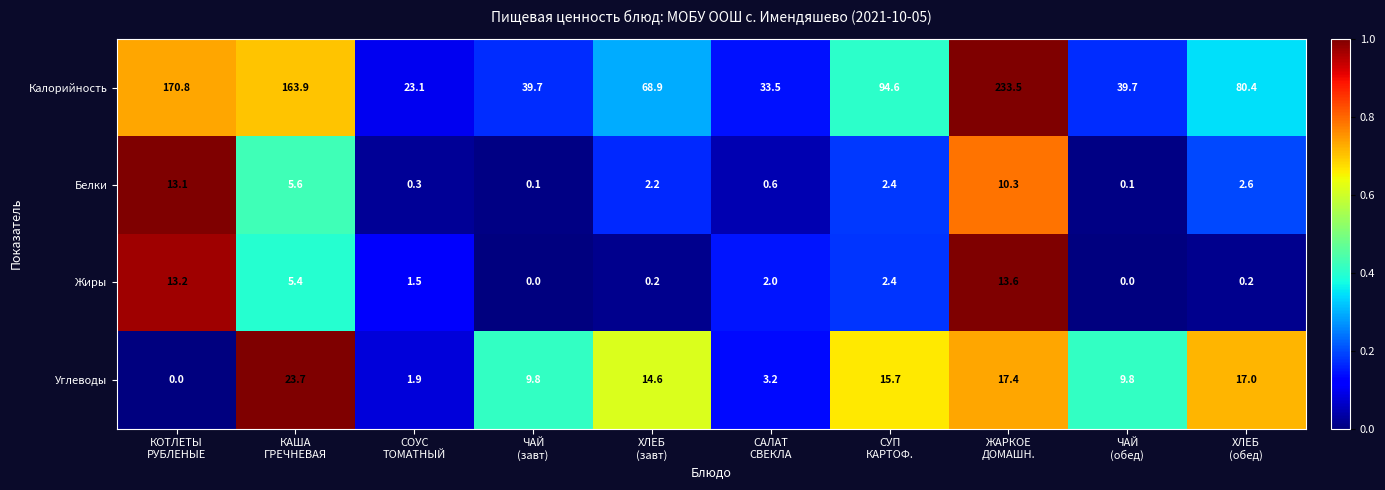

What is the sum of all Калорийность values?

948.1